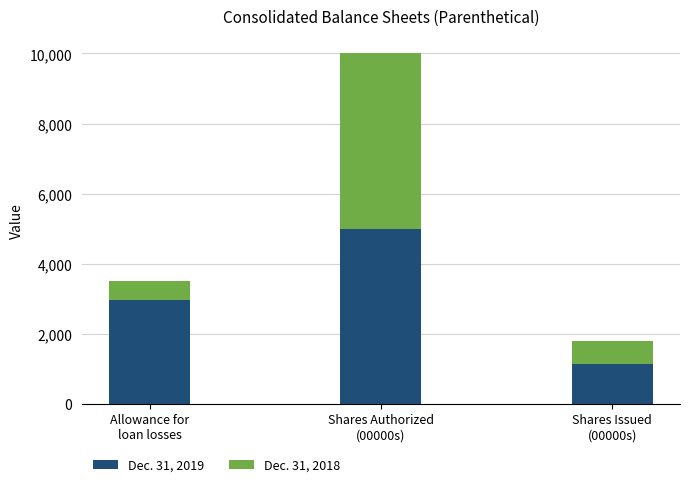

What is the lowest value of the Dec. 31, 2019 series?

1134.6